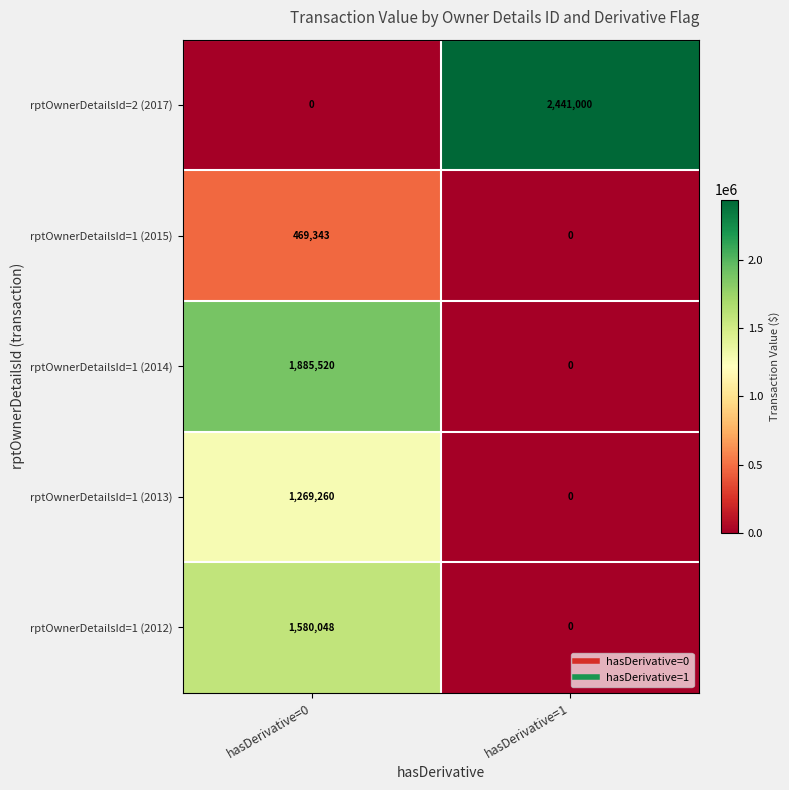

What is the maximum value shown in the chart?

2441000